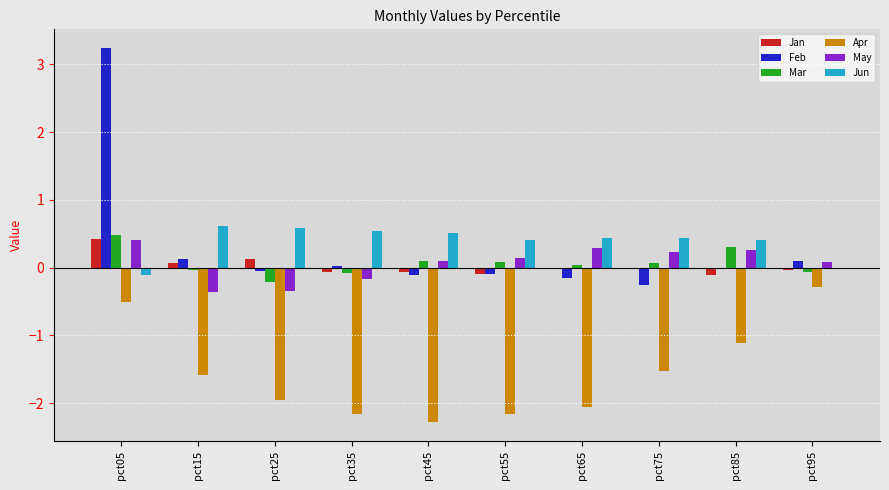

How many groups of bars are there?

10